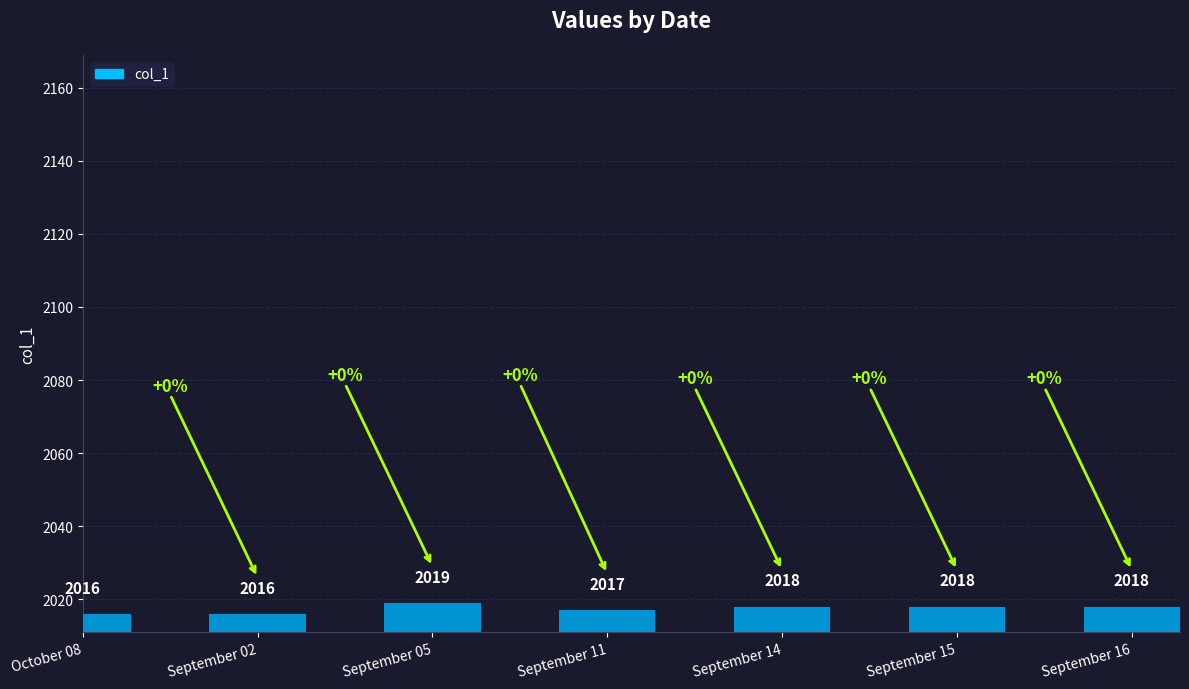

The chart shows a value of 2019 at September 05. True or false?

True